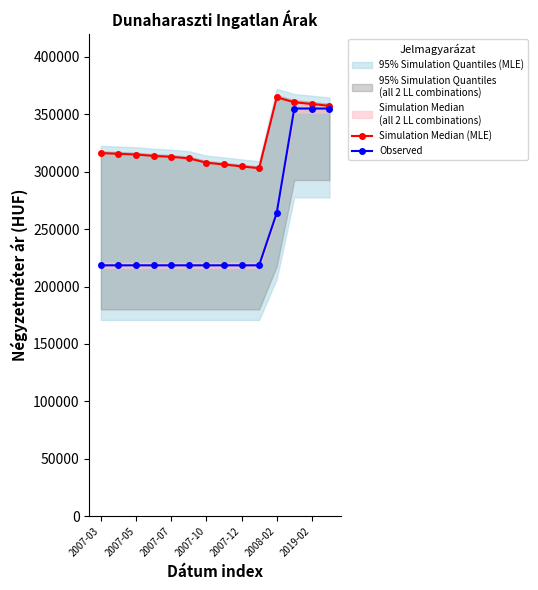

At which label is Observed closest to 286785?

2008-02